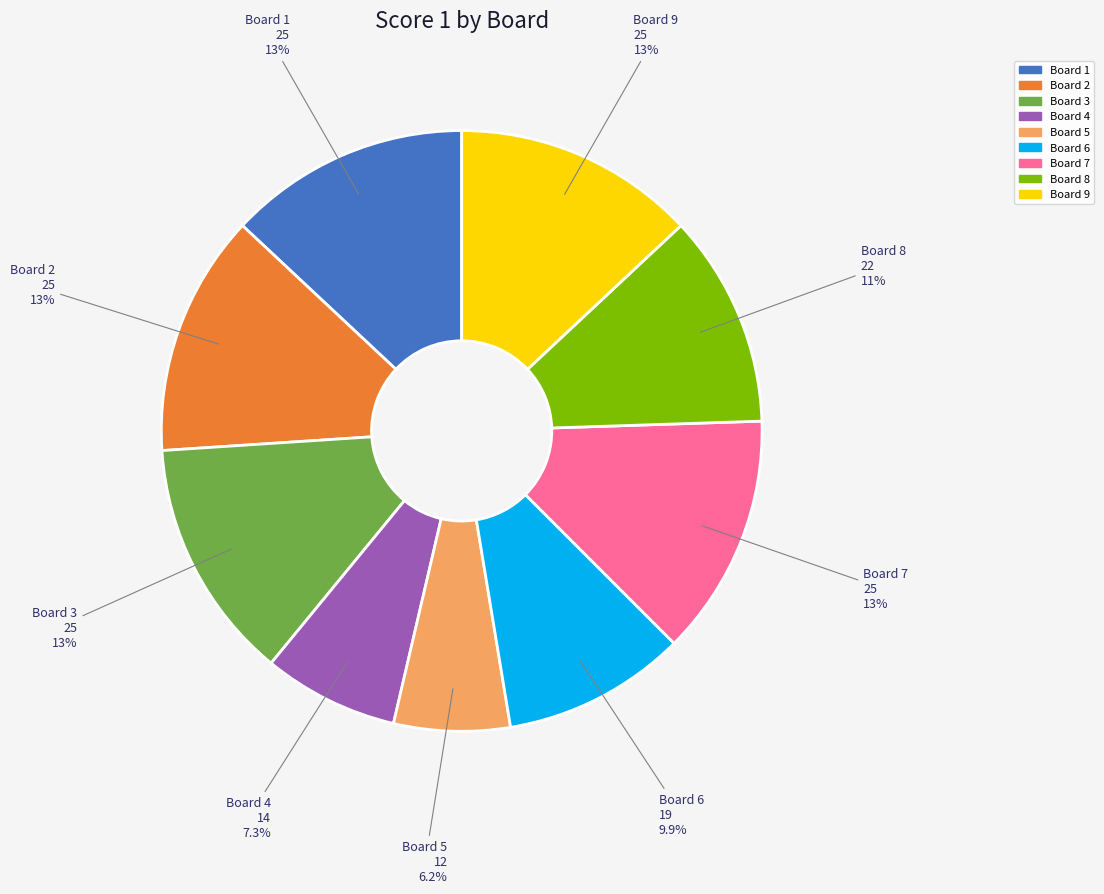

To the nearest percent, what is the difference between the Board 8 and Board 7 slice percentages?

2%